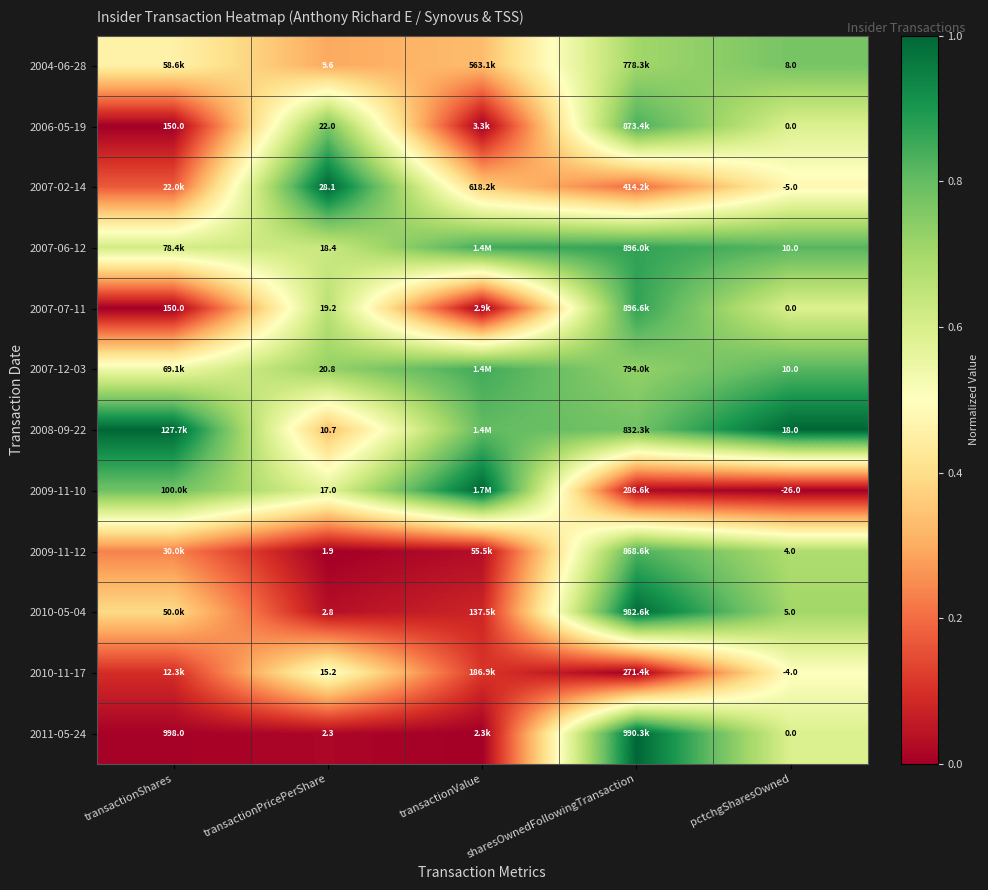

At transactionPricePerShare, list the series in order from largest to smallest.

2007-02-14, 2006-05-19, 2007-12-03, 2007-07-11, 2007-06-12, 2009-11-10, 2010-11-17, 2008-09-22, 2004-06-28, 2010-05-04, 2011-05-24, 2009-11-12